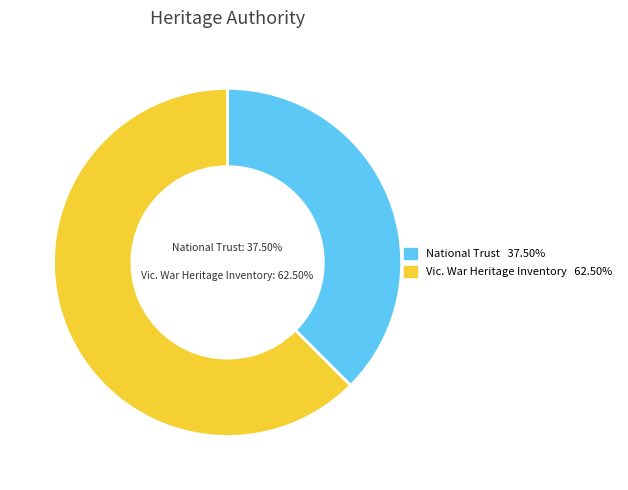

Does any single category account for the majority?

Yes